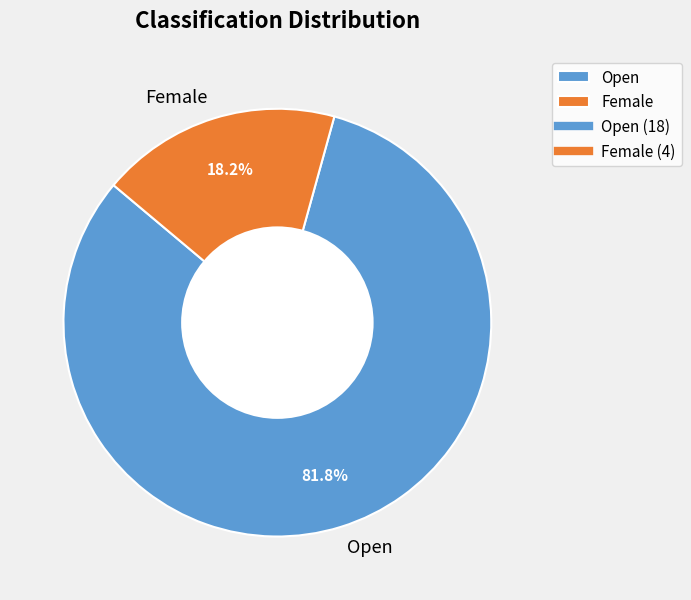

Between Open and Female, which is larger?

Open